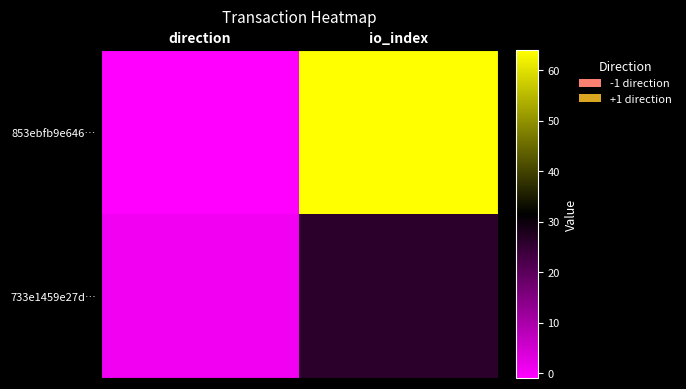

Reading left to right, list all the values displayed in this chart.

853ebfb9e646…: direction=-1	io_index=64
733e1459e27d…: direction=1	io_index=26